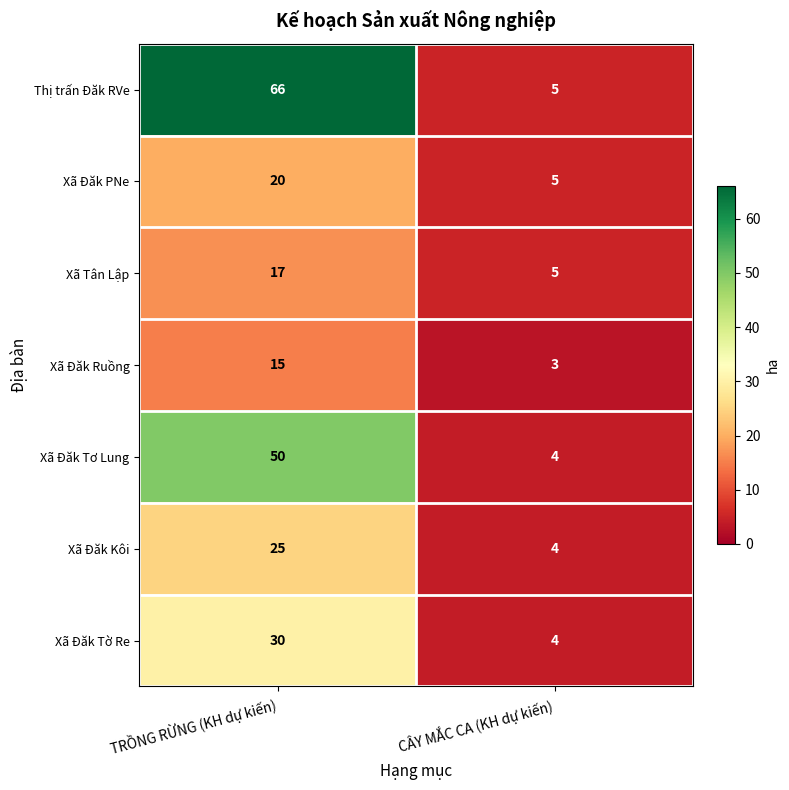

At which label does Xã Đăk Kôi reach its minimum?

CÂY MẮC CA (KH dự kiến)